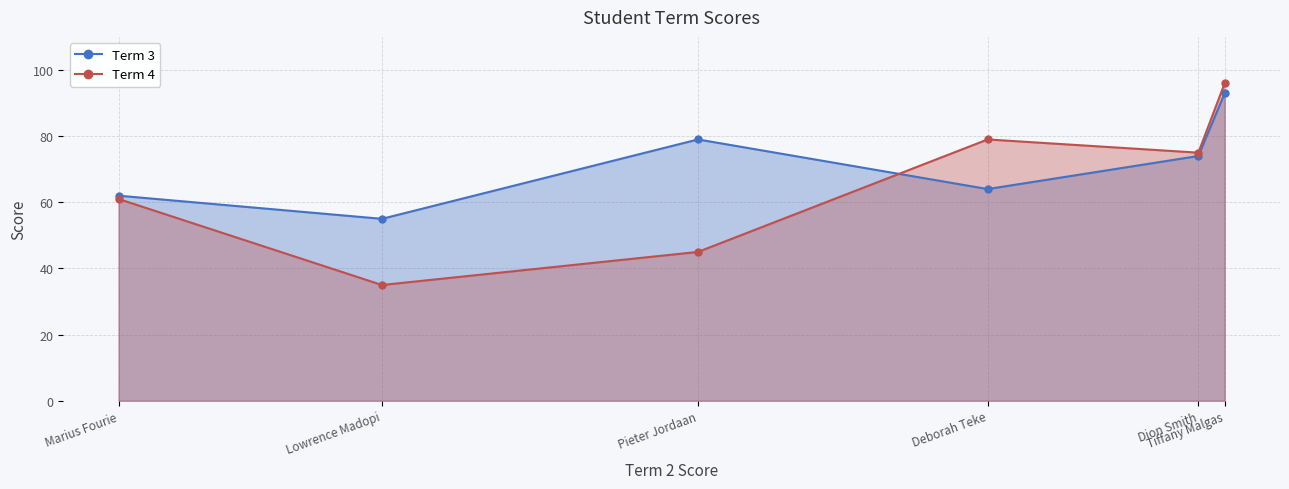

Reading right to left, transcribe all the data shown in this chart.

Term 3: Tiffany Malgas=93	Dion Smith=74	Deborah Teke=64	Pieter Jordaan=79	Lowrence Madopi=55	Marius Fourie=62
Term 4: Tiffany Malgas=96	Dion Smith=75	Deborah Teke=79	Pieter Jordaan=45	Lowrence Madopi=35	Marius Fourie=61